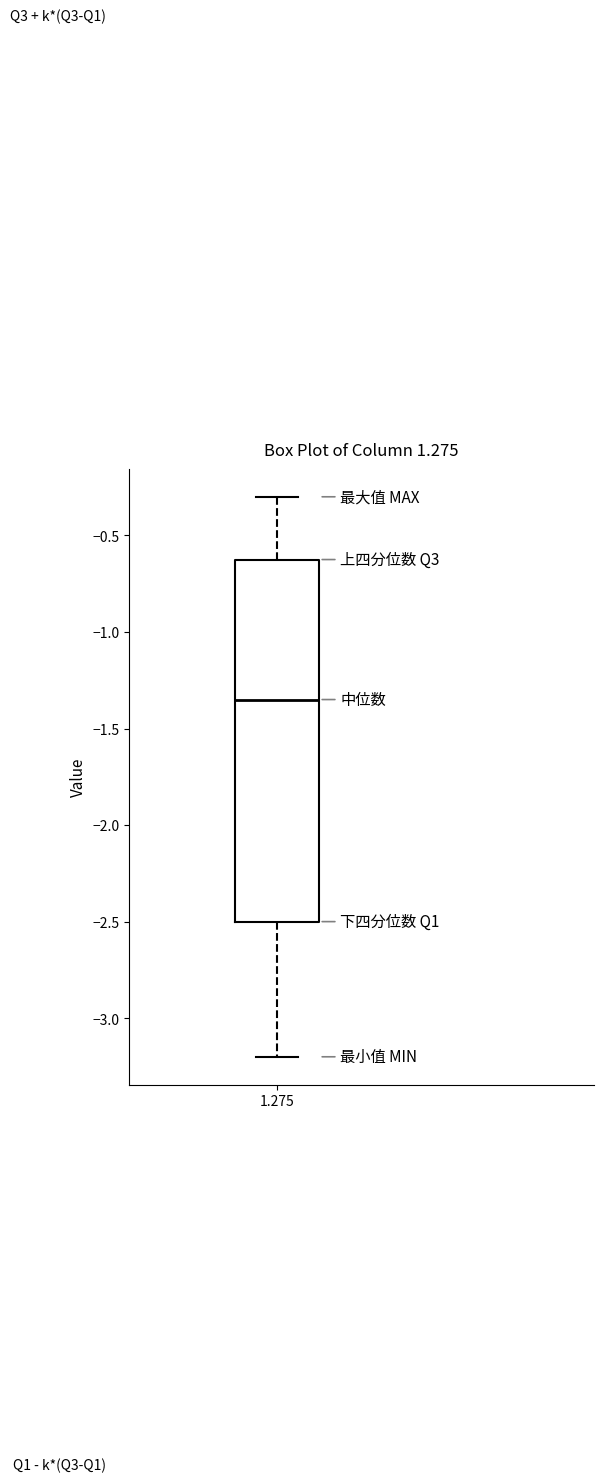

Read this box plot against the y-axis: the position of the median line, the range covered by the box, and the ends of both whiskers. The values are not printed on the chart, so give them approximately, as read against the axis.

median -1.35, box -2.50 to -0.60, whiskers -3.20 to -0.30